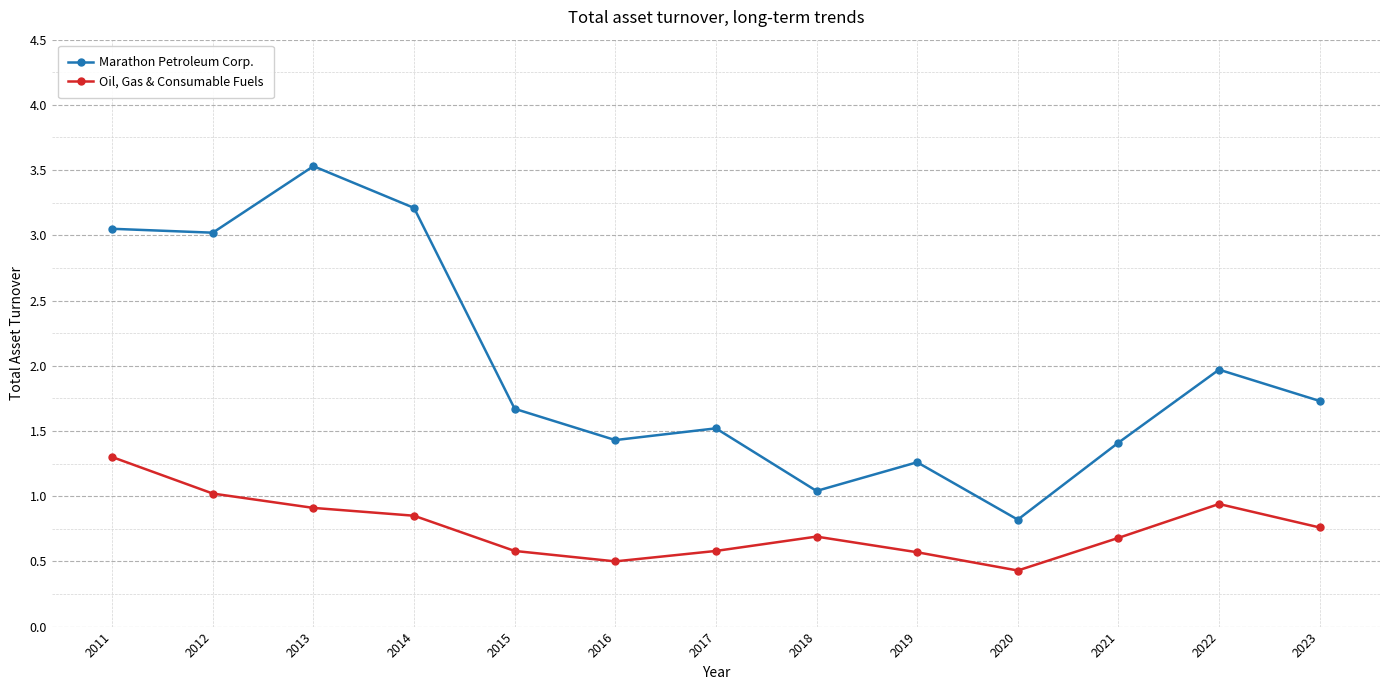

At which label does Marathon Petroleum Corp. first exceed 1?

2011